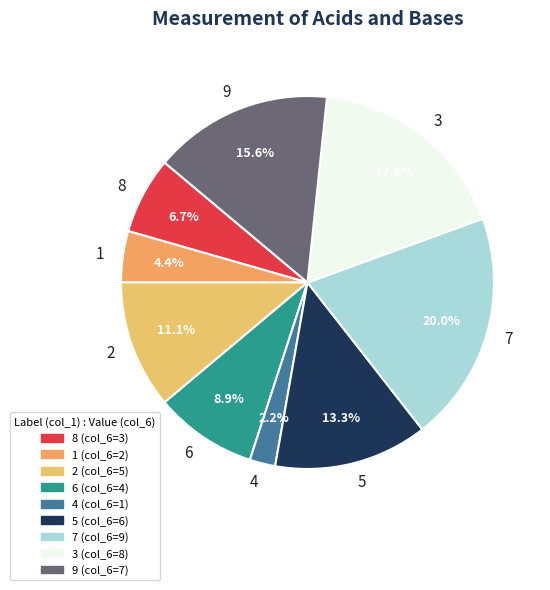

To the nearest percent, what percentage of the pie is 3?

18%